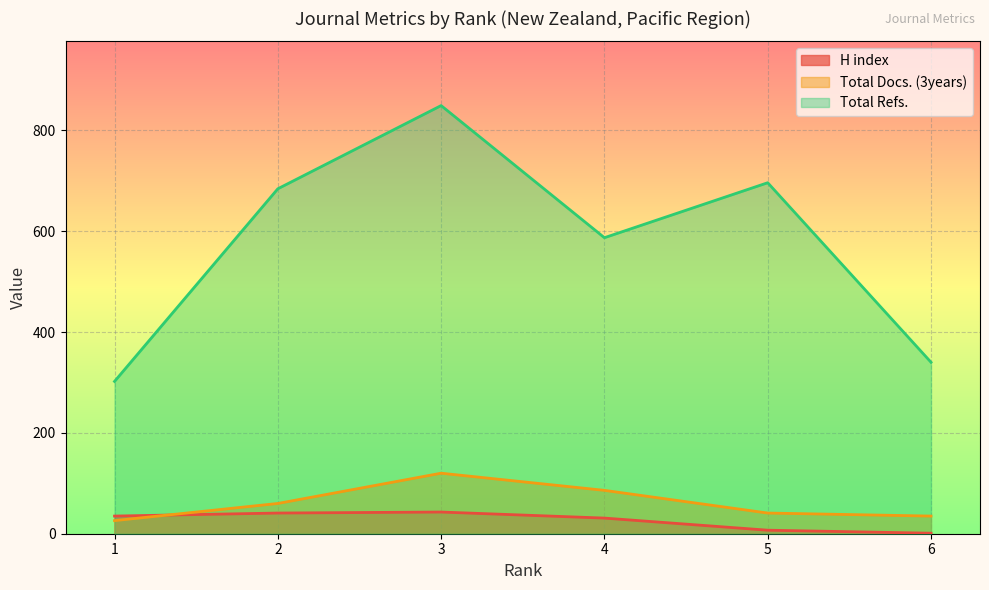

True or false: Total Refs. has more than 0 points higher than both neighbors.

True